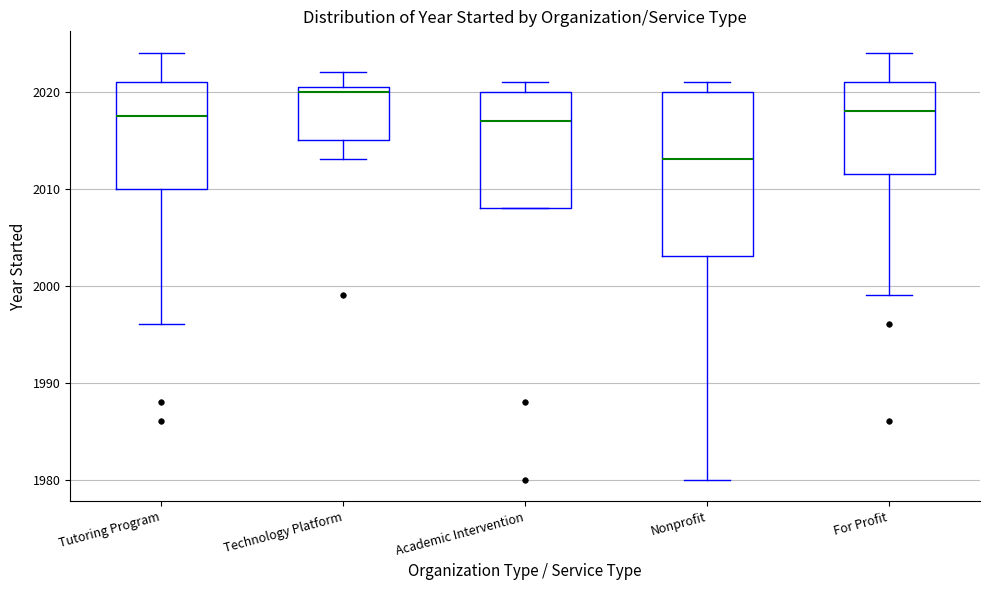

Where is the upper edge of the box for For Profit on the y-axis? The values are not printed on the chart, so give them approximately, as read against the axis.

2021